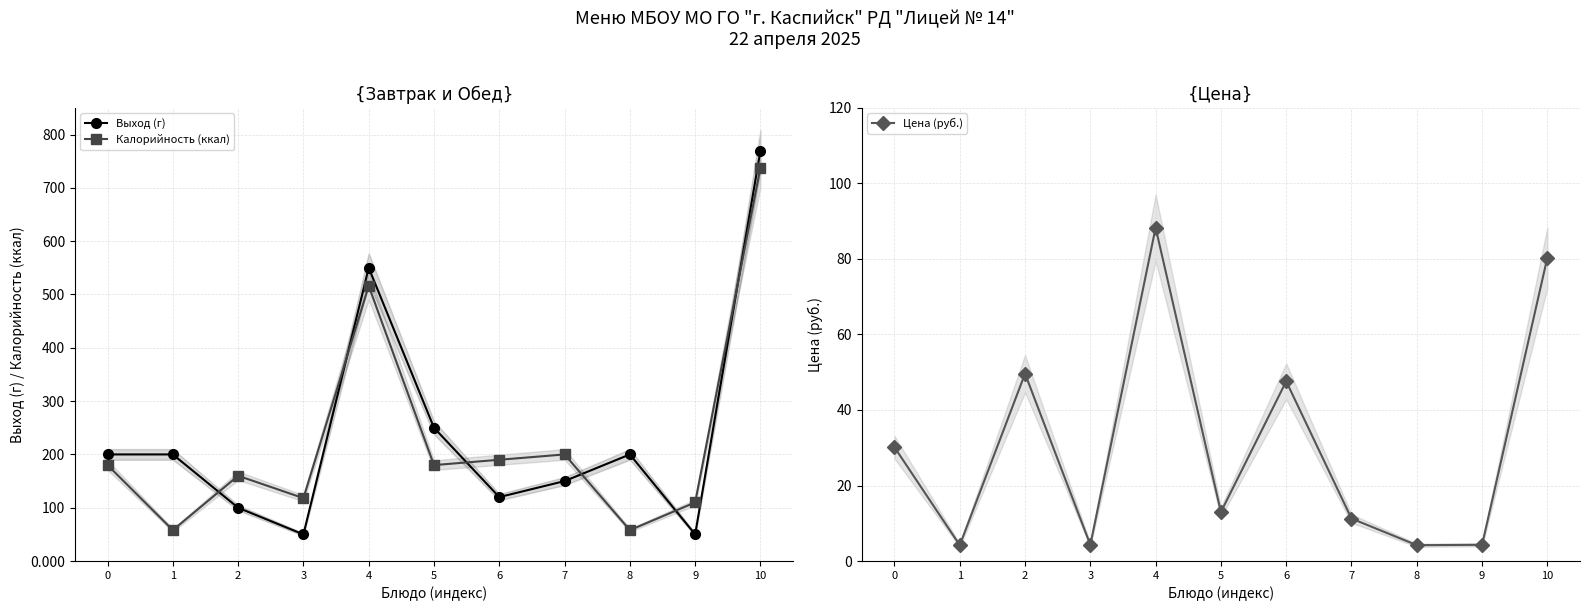

What is the approximate value of Цена (руб.) at 4?

88.3